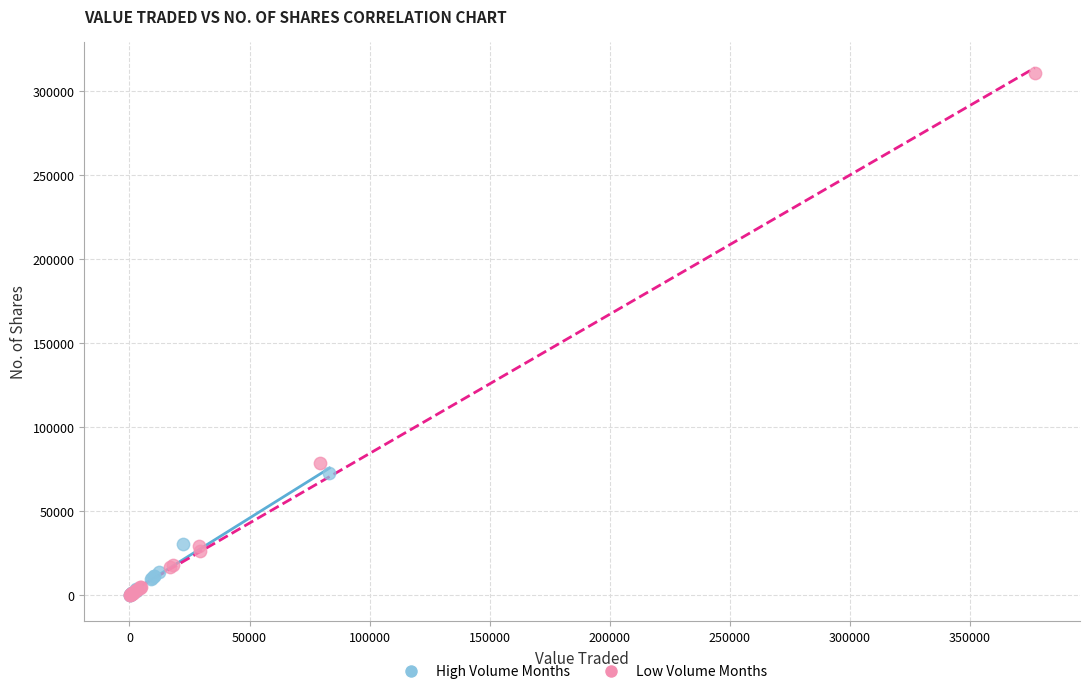

Which series contains the highest Y value?

Low Volume Months